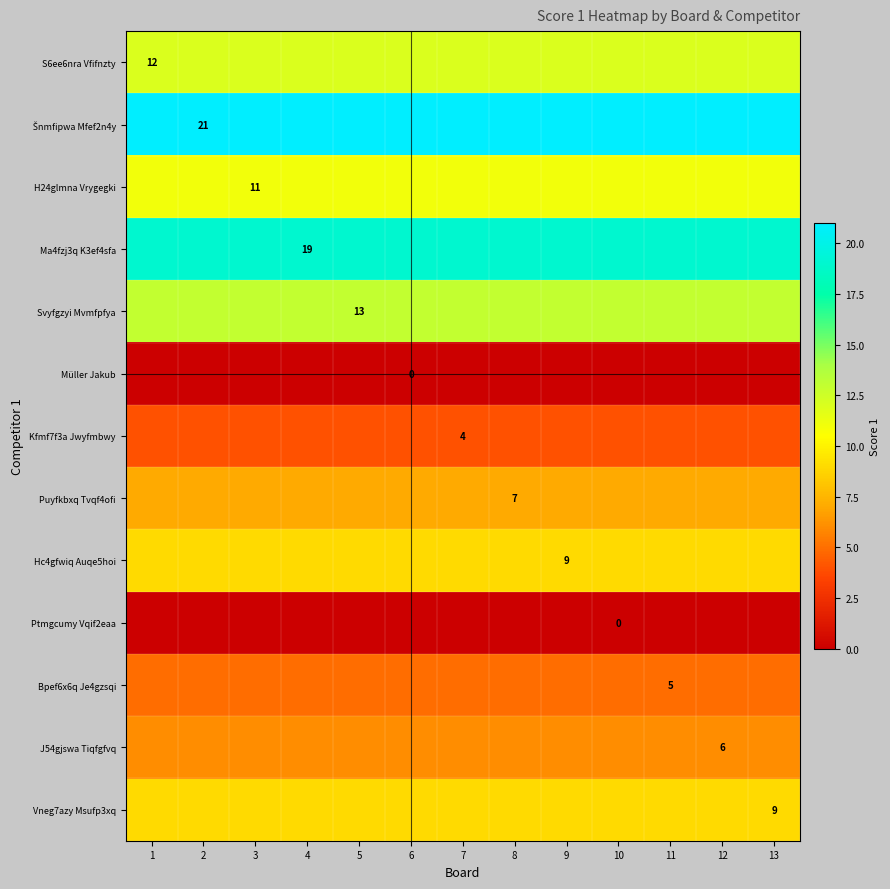

True or false: H24glmna Vrygegki has a value of 11 at 11.

True